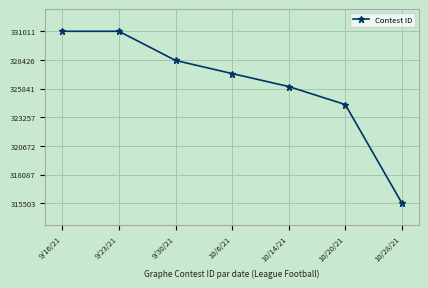

How many lines are shown in the chart?

1